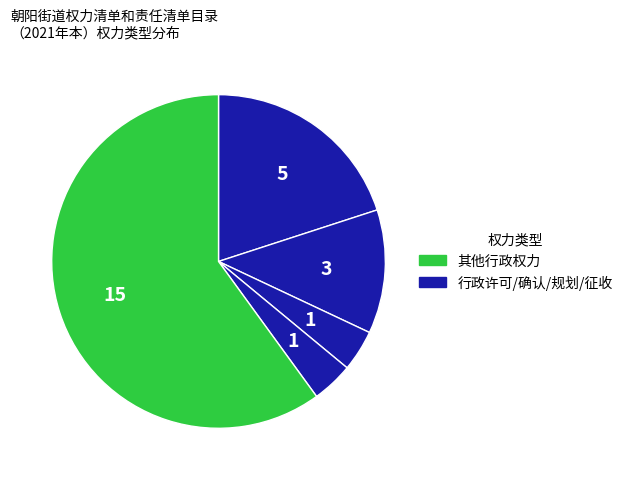

How many slices are in this pie chart?

5